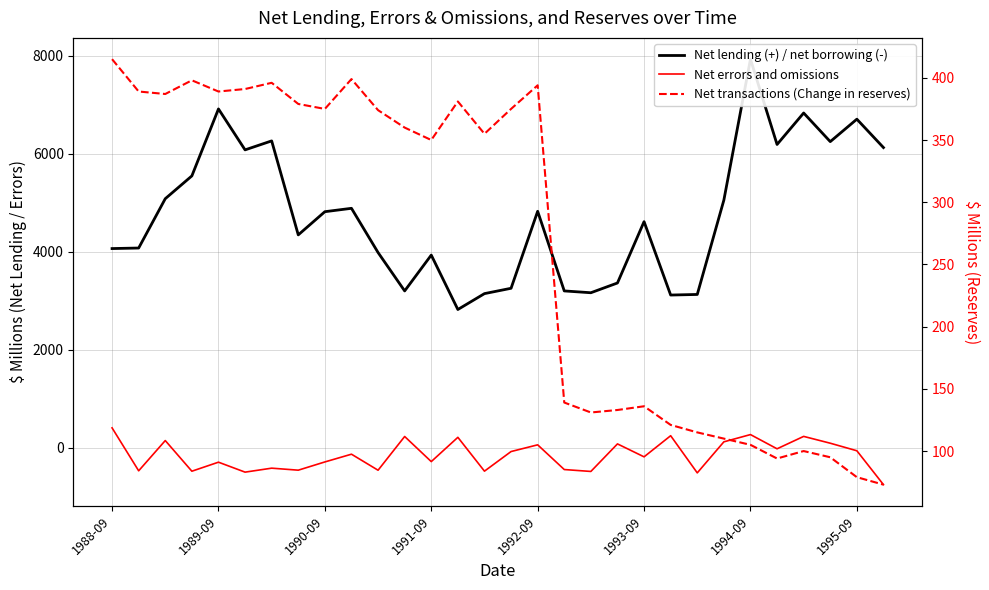

What is the label of the 1st point from the left?

1988-09